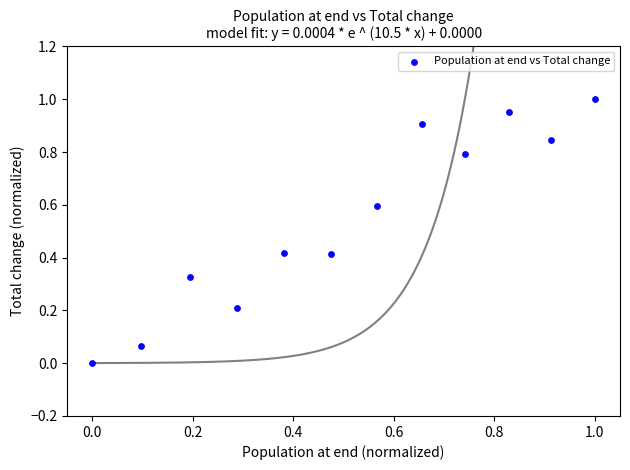

What is the average Y value?

0.5